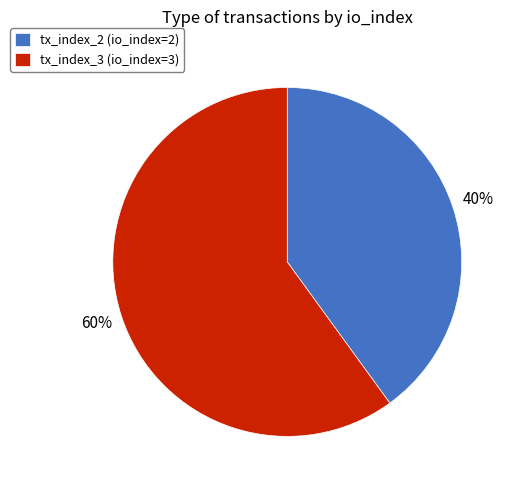

To the nearest percent, what is the combined percentage of tx_index_3 and tx_index_2?

100%